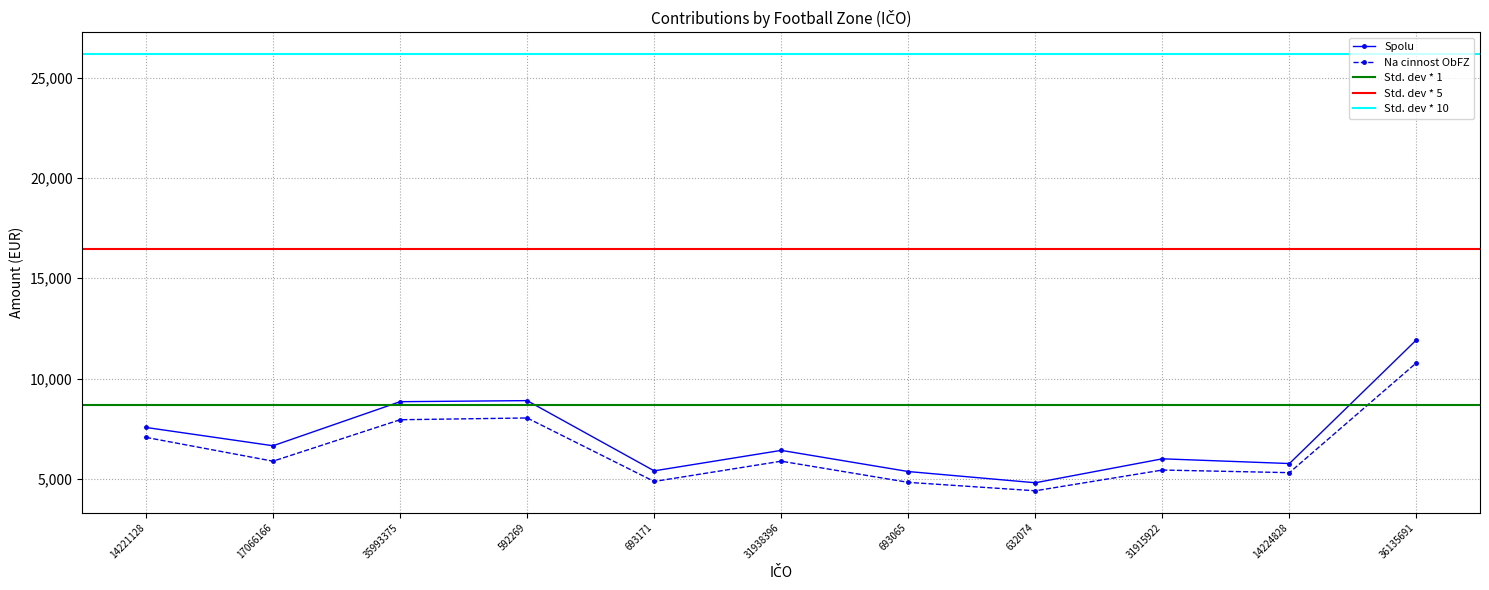

Is it true that Spolu equals 5360 at 693065?

True